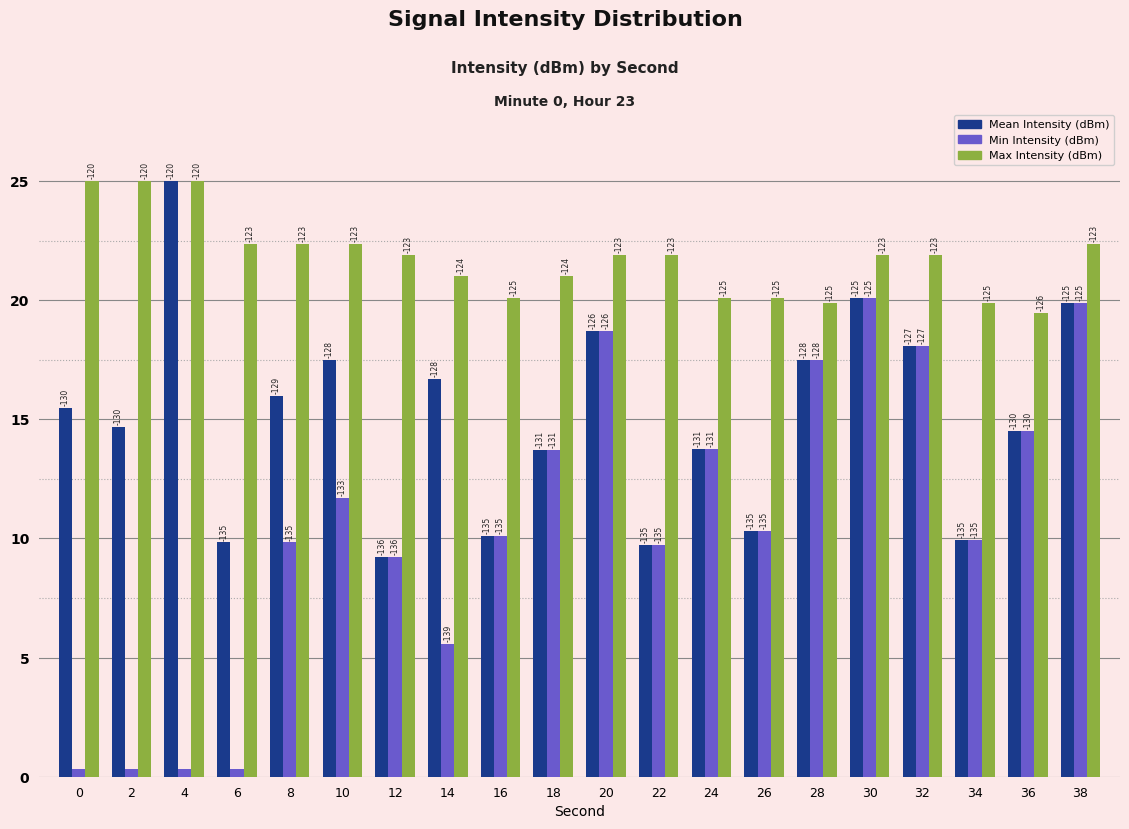

What are all the series names shown in the legend?

Mean Intensity (dBm), Min Intensity (dBm), Max Intensity (dBm)